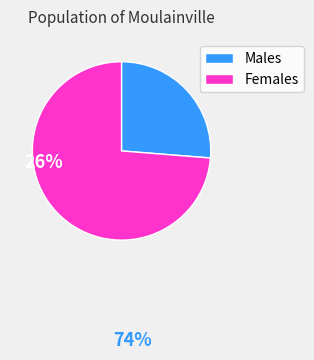

Which slice is the largest?

Females